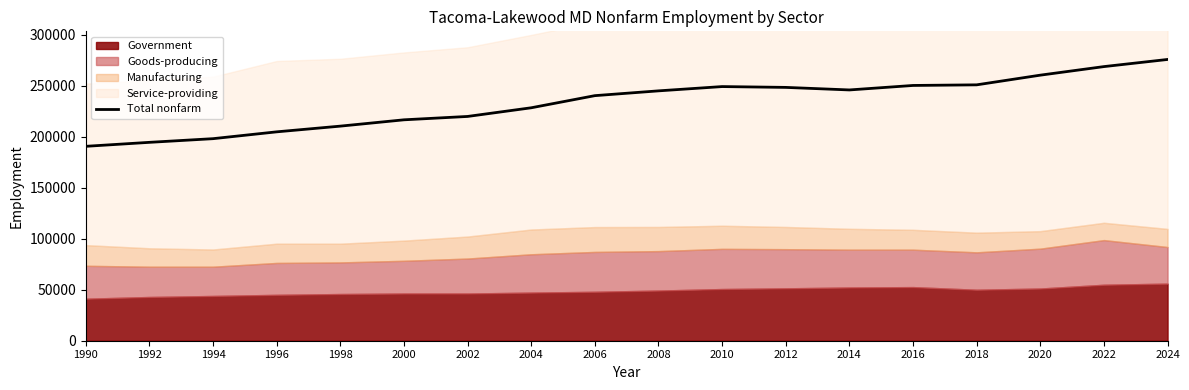

The chart shows a value of 67809 at 2010. True or false?

False